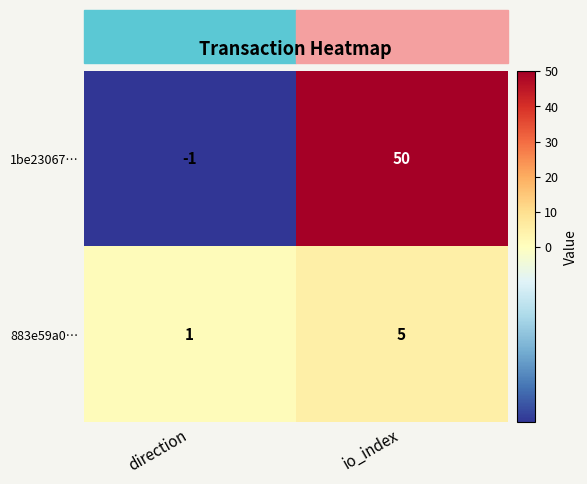

What is the difference between the 1be23067… values at direction and io_index?

51